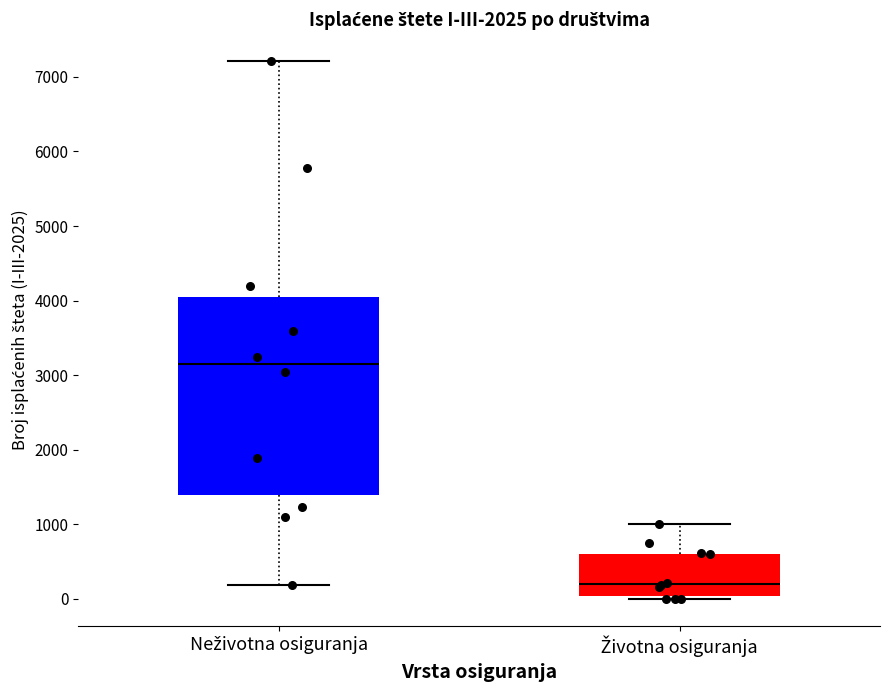

Comparing the boxes themselves (not the whiskers), which one is the tallest?

Neživotna osiguranja